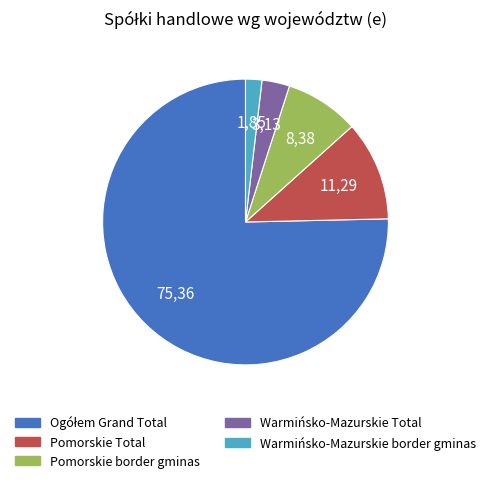

Is it true that Pomorskie Total is 11% of the pie?

True